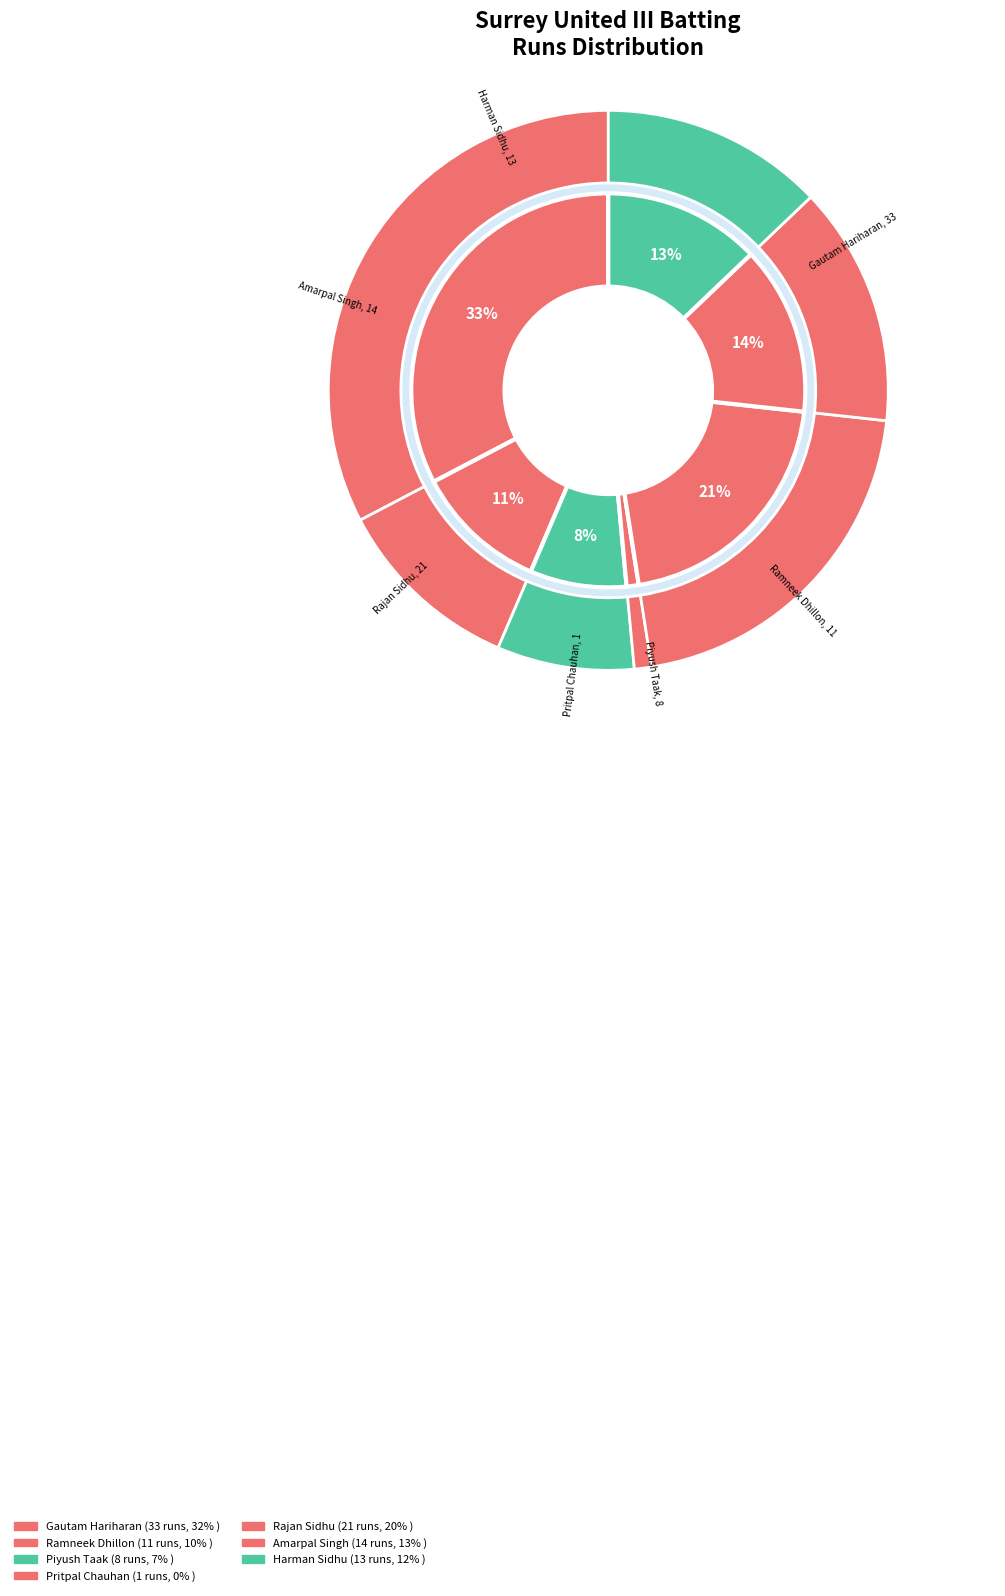

Which slice is the largest?

Gautam Hariharan